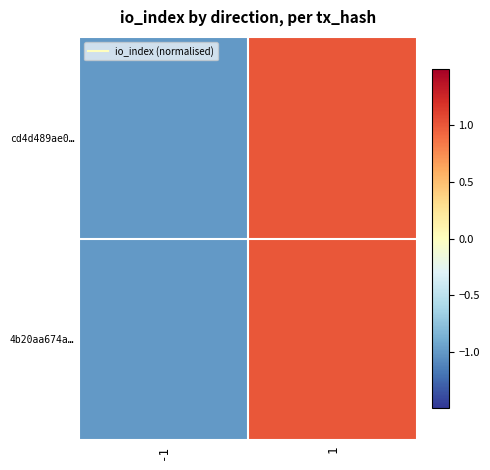

Reading left to right, what are all the values shown in this chart?

cd4d489ae0…: -1=-1	1=1
4b20aa674a…: -1=-1	1=1